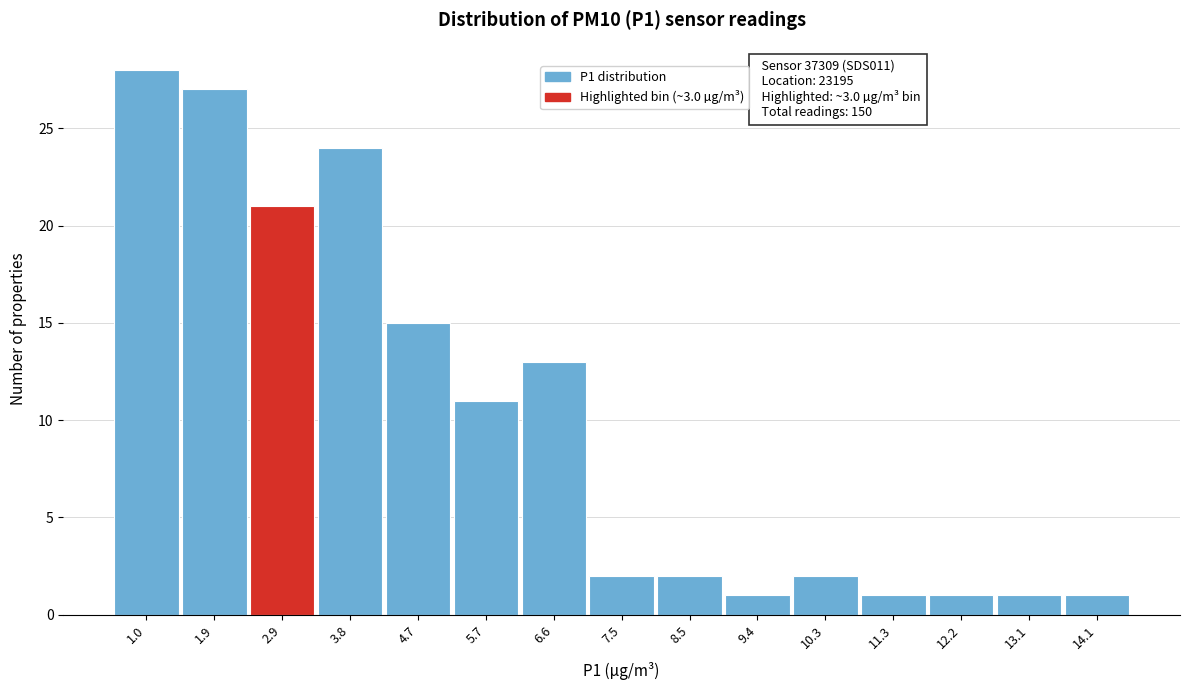

Reading left to right, extract all data points from this chart.

28	27	21	24	15	11	13	2	2	1	2	1	1	1	1